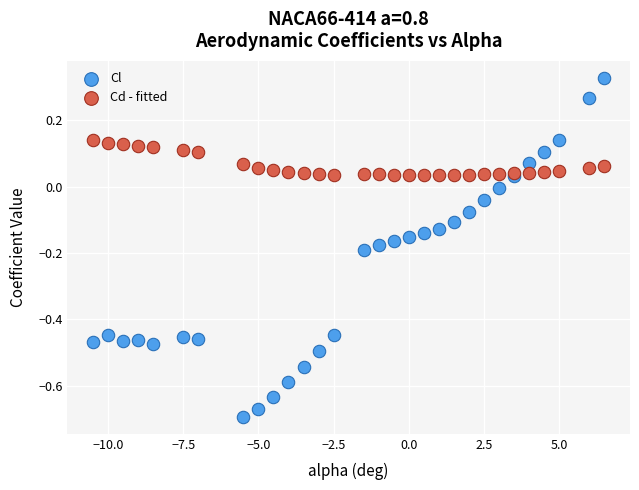

Which series reaches the minimum Y coordinate?

Cl